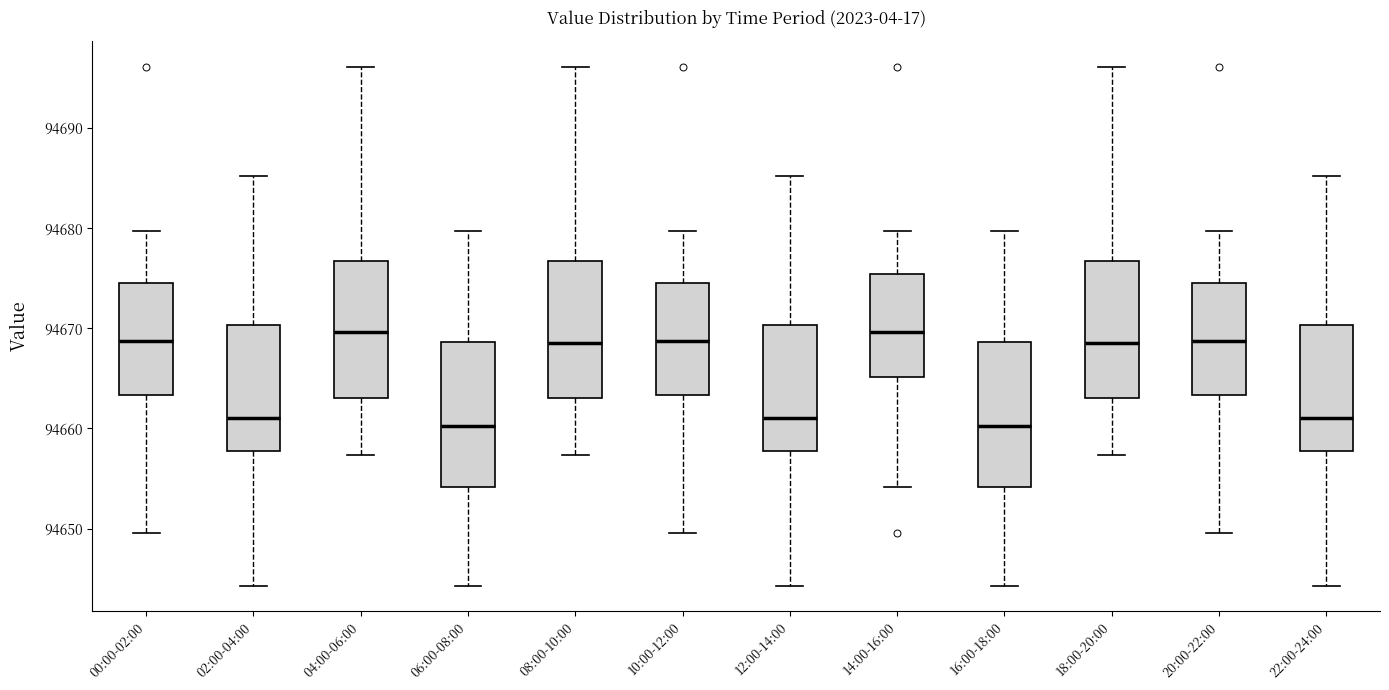

Reading left to right, transcribe this box plot: for each box, give where its median line is, the range the box spans, and where its two whiskers end, as read against the y-axis. The values are not printed on the chart, so give them approximately, as read against the axis.

00:00-02:00: median 94669, box 94663 to 94674, whiskers 94650 to 94680
02:00-04:00: median 94661, box 94658 to 94670, whiskers 94644 to 94685
04:00-06:00: median 94670, box 94663 to 94677, whiskers 94657 to 94696
06:00-08:00: median 94660, box 94654 to 94669, whiskers 94644 to 94680
08:00-10:00: median 94669, box 94663 to 94677, whiskers 94657 to 94696
10:00-12:00: median 94669, box 94663 to 94674, whiskers 94650 to 94680
12:00-14:00: median 94661, box 94658 to 94670, whiskers 94644 to 94685
14:00-16:00: median 94670, box 94665 to 94675, whiskers 94654 to 94680
16:00-18:00: median 94660, box 94654 to 94669, whiskers 94644 to 94680
18:00-20:00: median 94669, box 94663 to 94677, whiskers 94657 to 94696
20:00-22:00: median 94669, box 94663 to 94674, whiskers 94650 to 94680
22:00-24:00: median 94661, box 94658 to 94670, whiskers 94644 to 94685